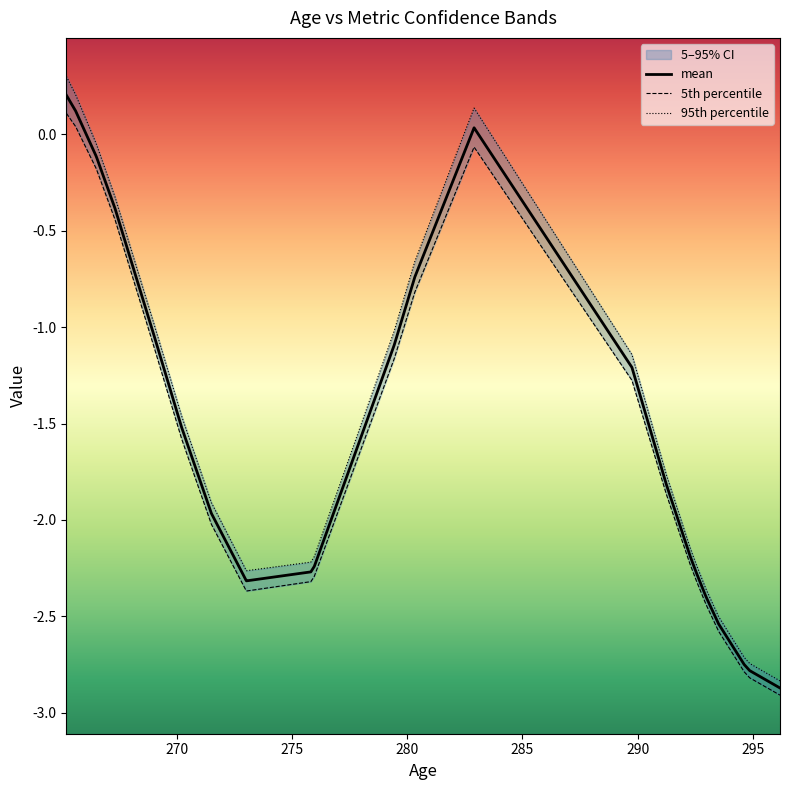

How many lines are shown in the chart?

3